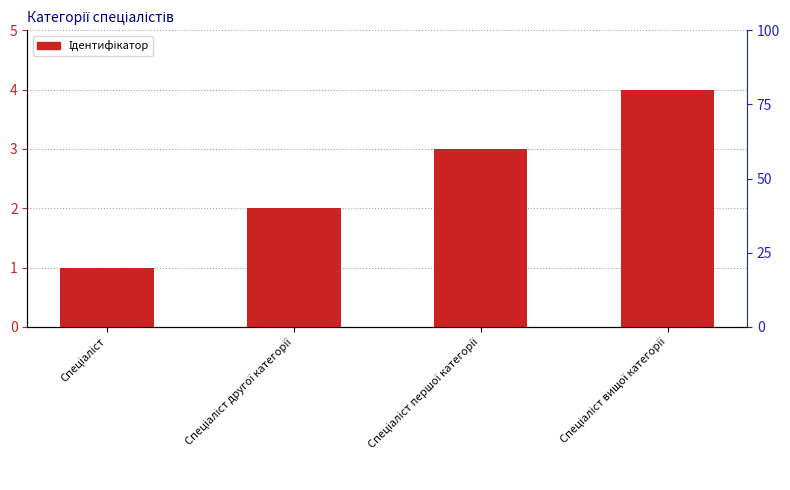

How many data points are less than 3?

2